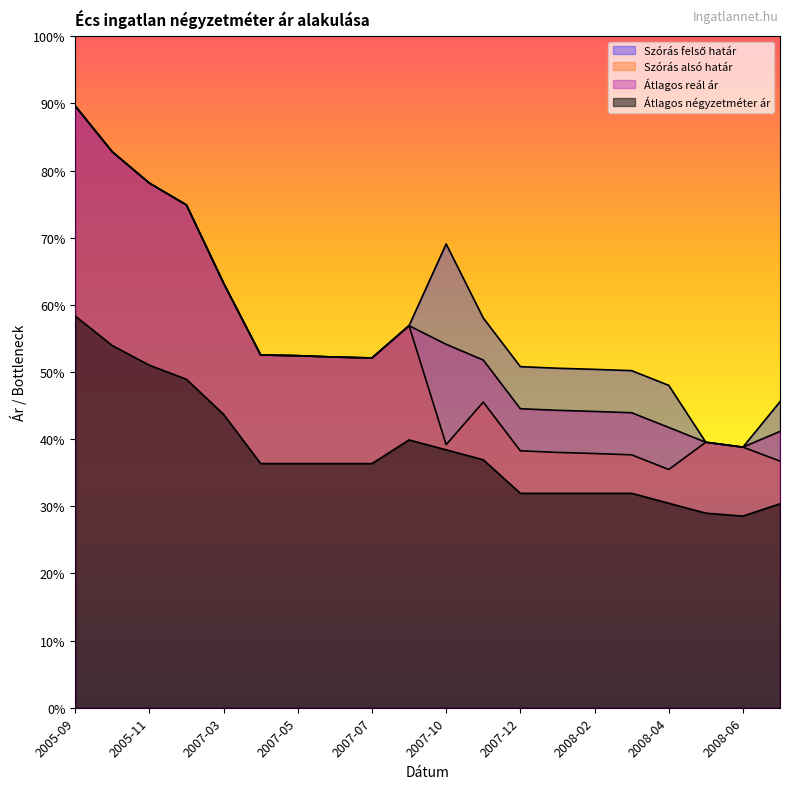

True or false: Szórás alsó határ and Átlagos négyzetméter ár intersect in this chart.

False